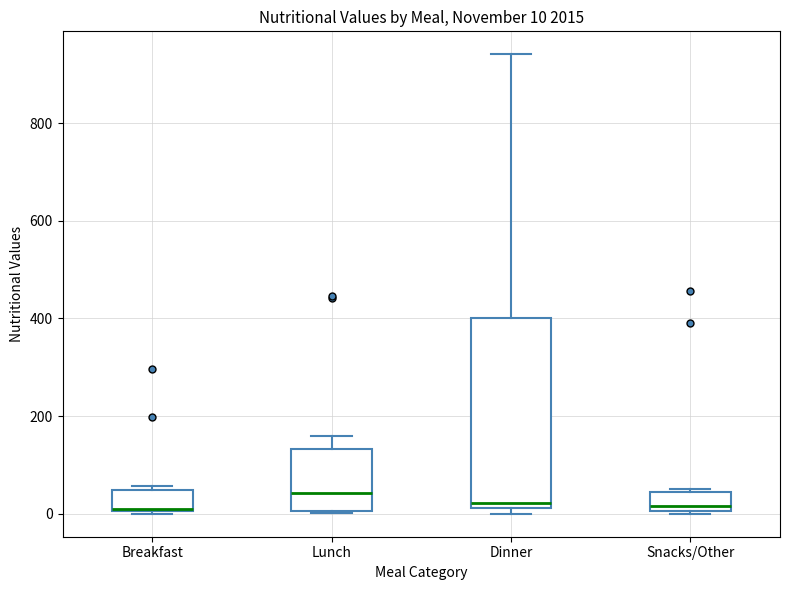

Comparing the boxes themselves (not the whiskers), which one is the tallest?

Dinner